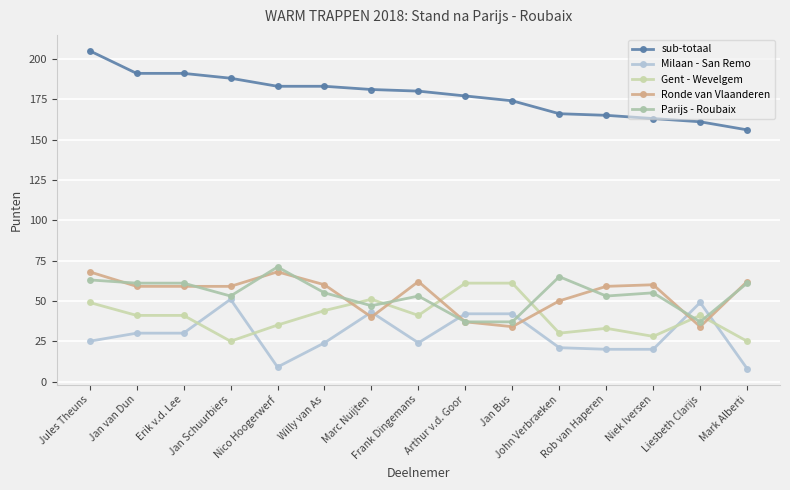

What is the minimum value for Gent - Wevelgem?

25